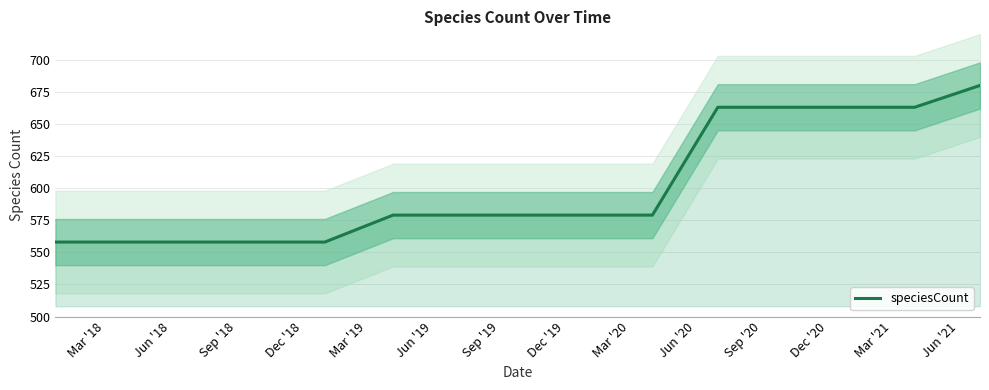

Does the chart have visible grid lines?

Yes